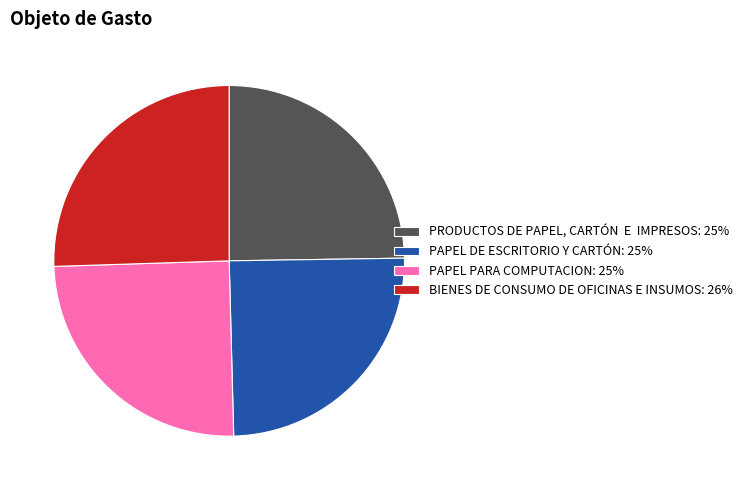

Approximately how many times larger is the value at PAPEL DE ESCRITORIO Y CARTÓN: 25% compared to PRODUCTOS DE PAPEL, CARTÓN E IMPRESOS: 25%?

1.0